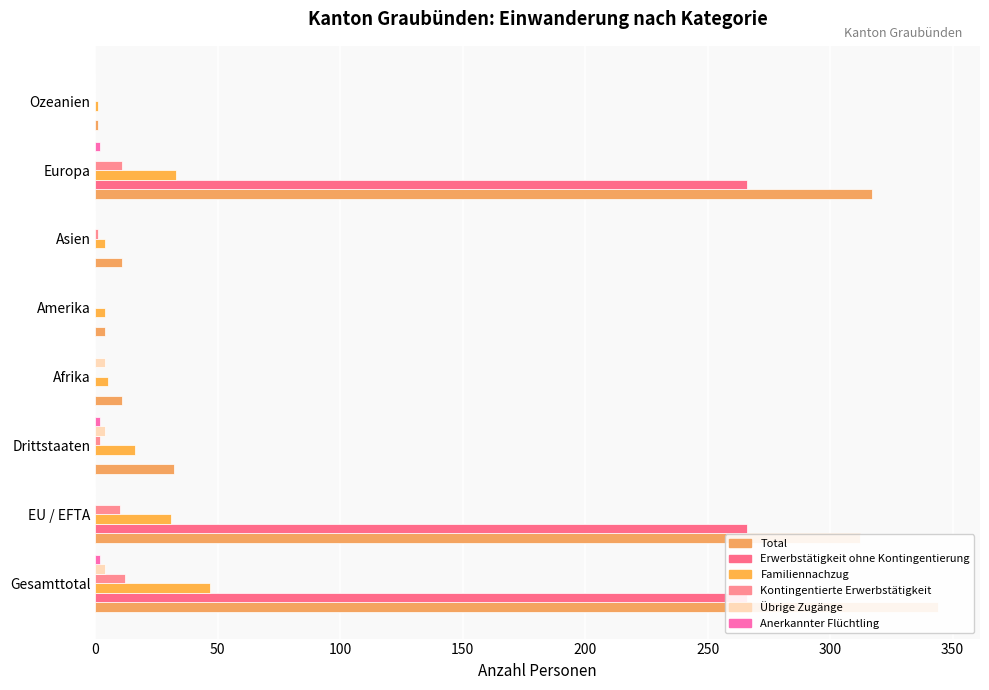

Is the value of Übrige Zugänge at Gesamttotal greater than the value of Kontingentierte Erwerbstätigkeit at Amerika?

Yes